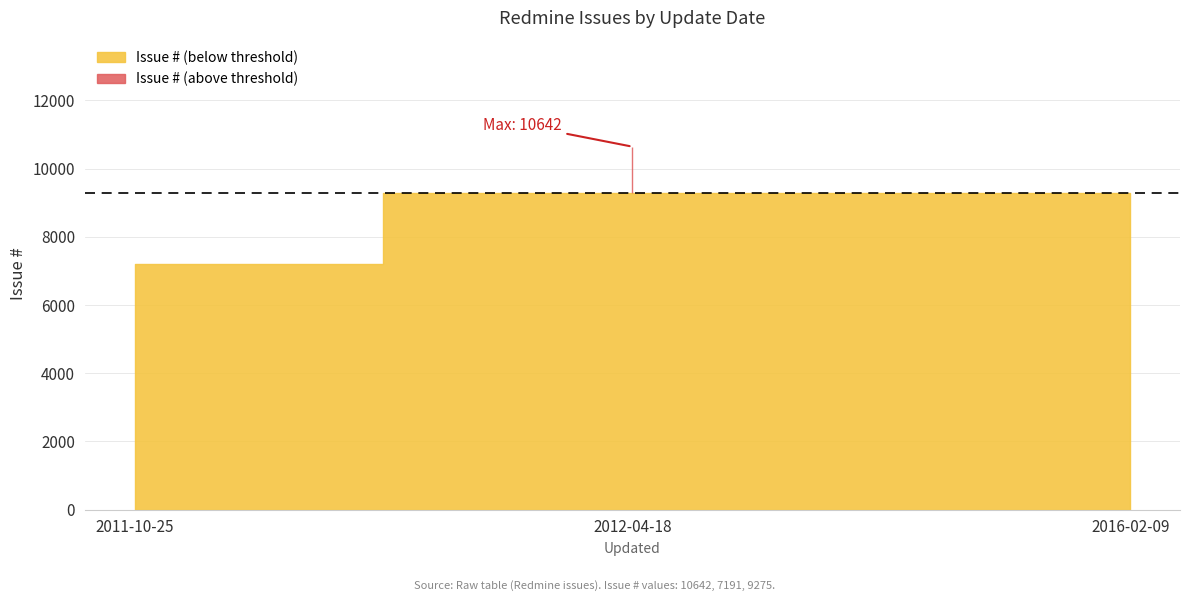

The value at 2011-10-25 is 7191. True or false?

True